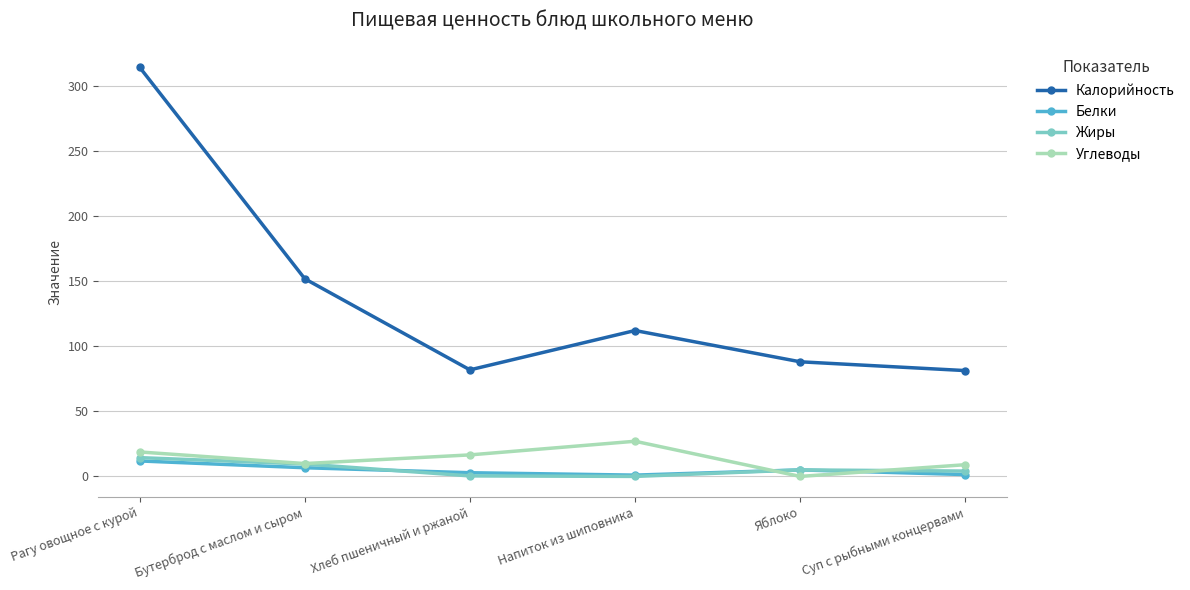

Where is the first local maximum for Жиры?

Яблоко